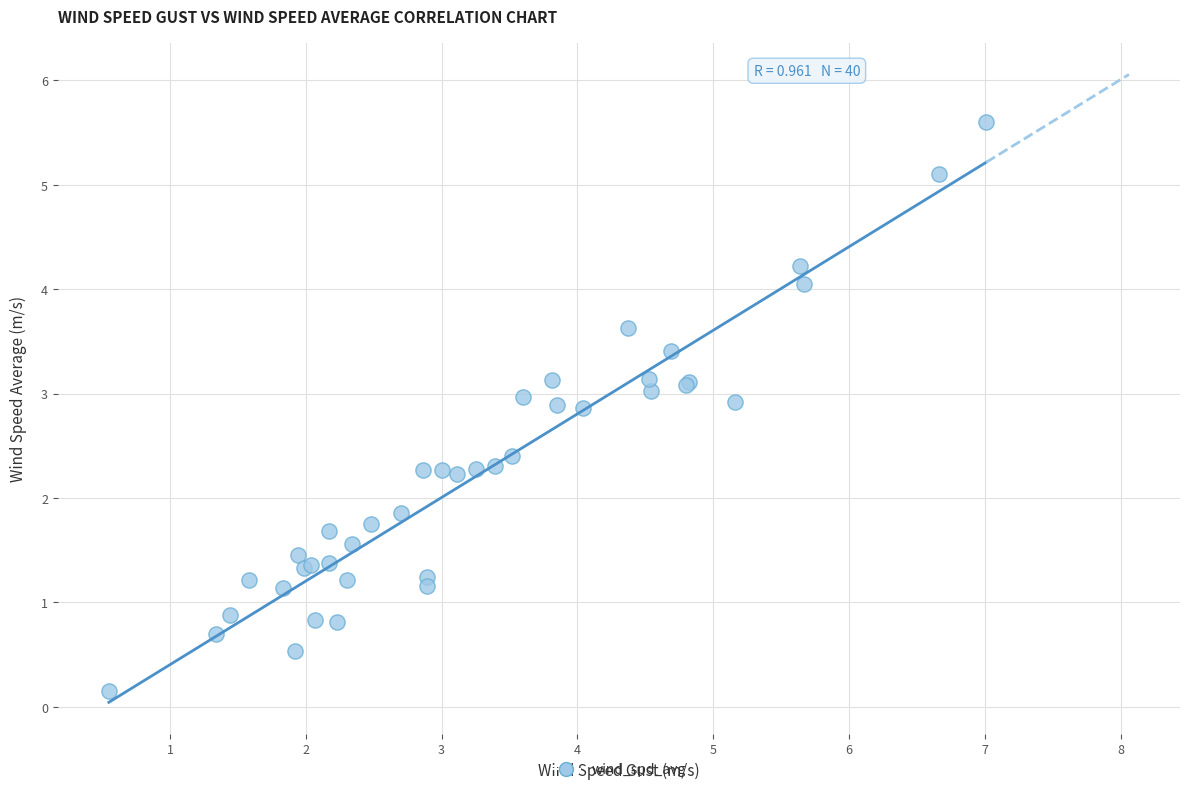

What Y value in the scatter plot is closest to 2?

1.9